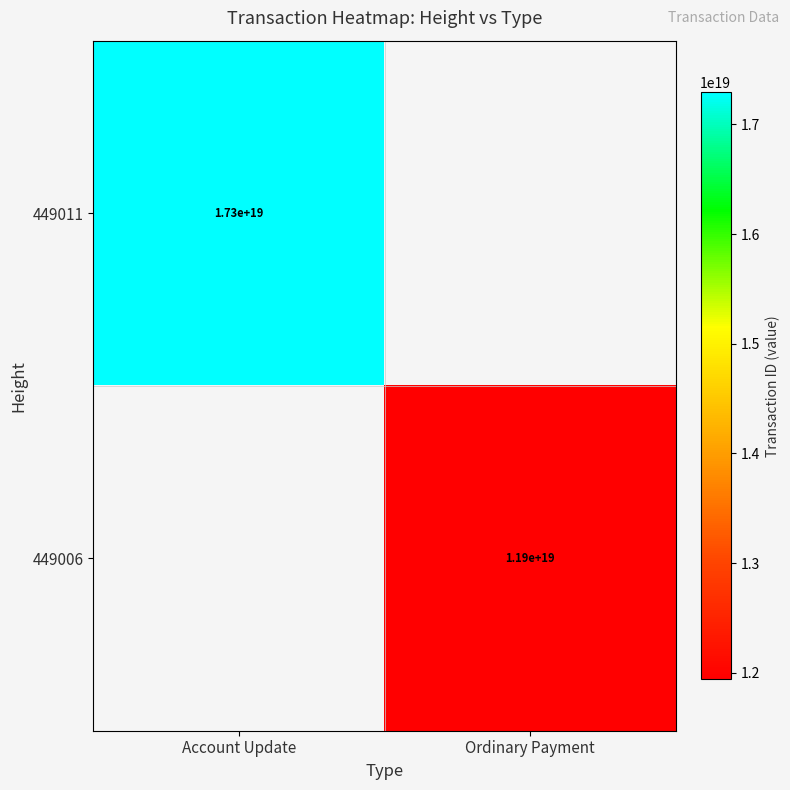

The 449006 series shows 6954401219916300288 at Ordinary Payment. True or false?

False